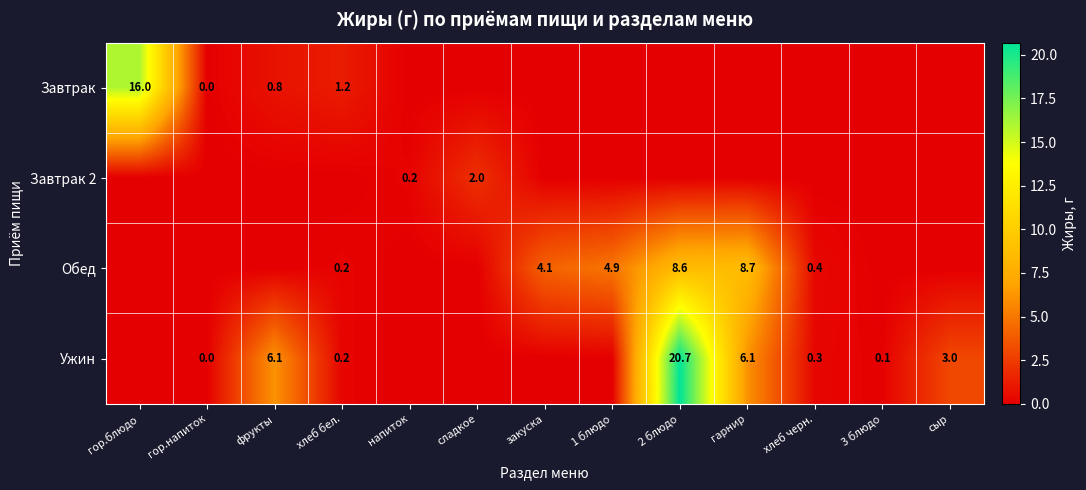

The Завтрак series shows 23.0 at гор.блюдо. True or false?

False